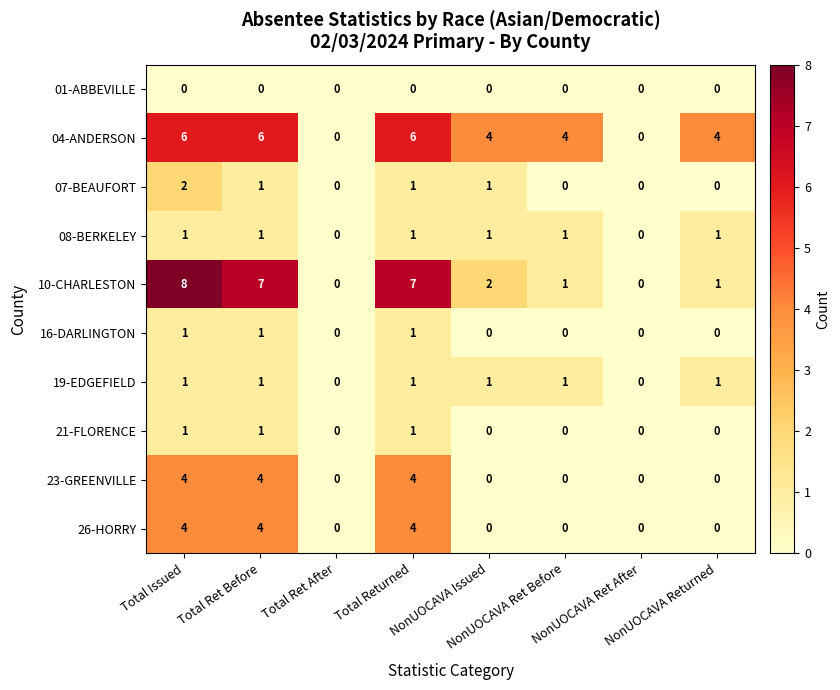

Which series has the largest range (max minus min)?

10-CHARLESTON